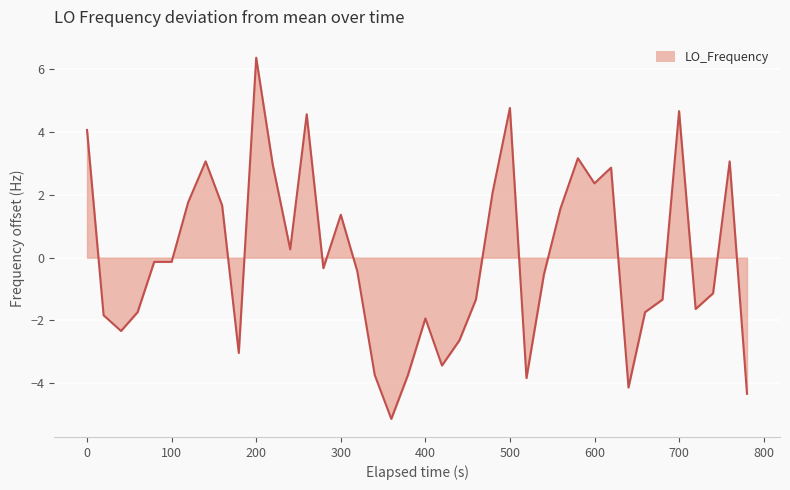

What is the greatest value displayed?

6.4